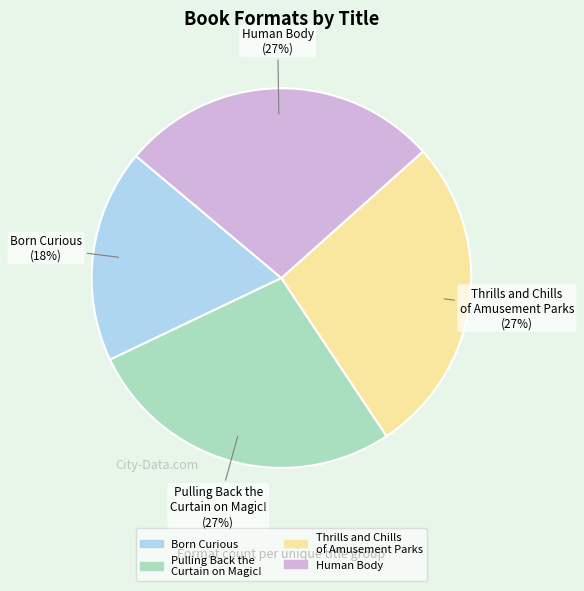

The Pulling Back the Curtain on Magic! slice represents 16% of the pie. True or false?

False